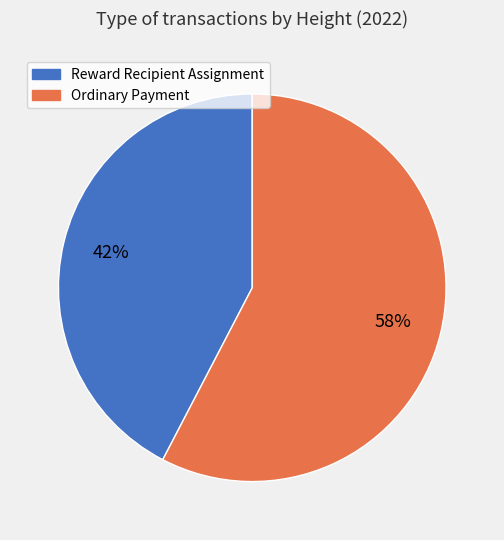

Do Ordinary Payment and Reward Recipient Assignment together represent more than half of the pie?

Yes